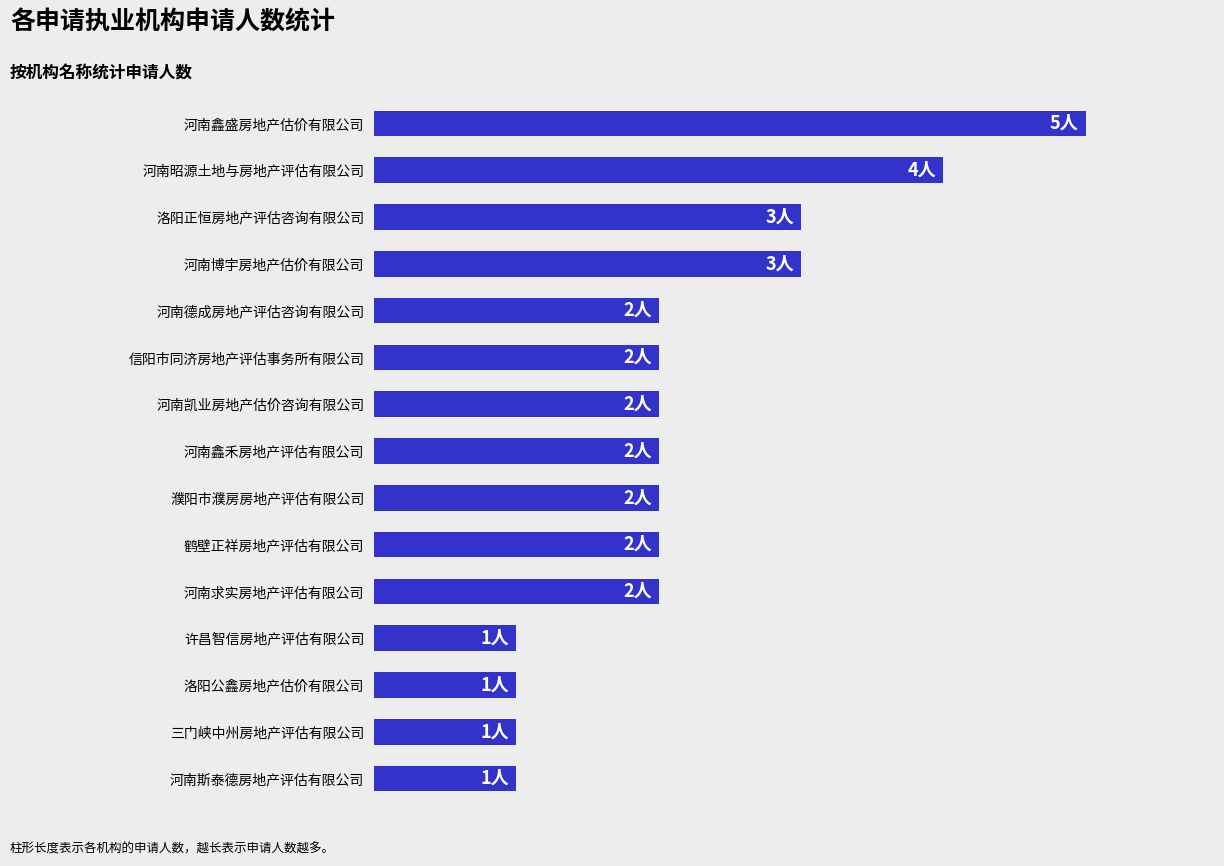

What is the difference between the maximum and second lowest values?

4